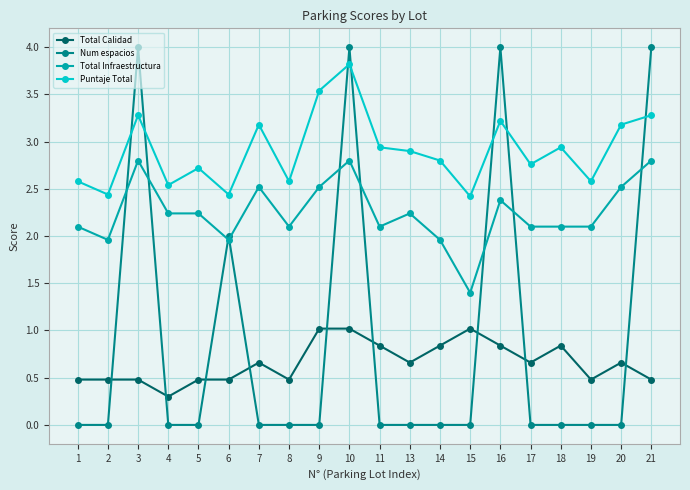

Which series has the largest range (max minus min)?

Num espacios